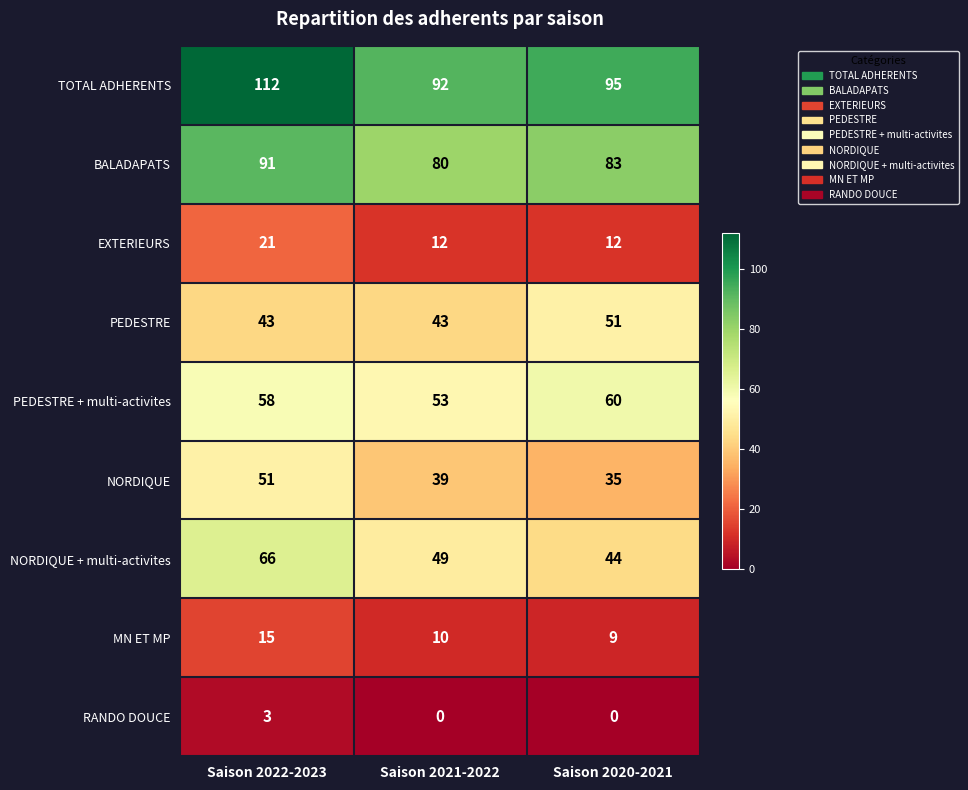

At Saison 2021-2022, list the series in order from smallest to largest.

RANDO DOUCE, MN ET MP, EXTERIEURS, NORDIQUE, PEDESTRE, NORDIQUE + multi-activites, PEDESTRE + multi-activites, BALADAPATS, TOTAL ADHERENTS